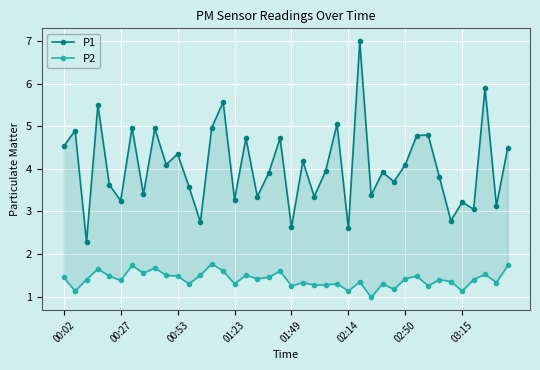

In P2, how many points are higher than both neighbors (excluding endpoints)?

13